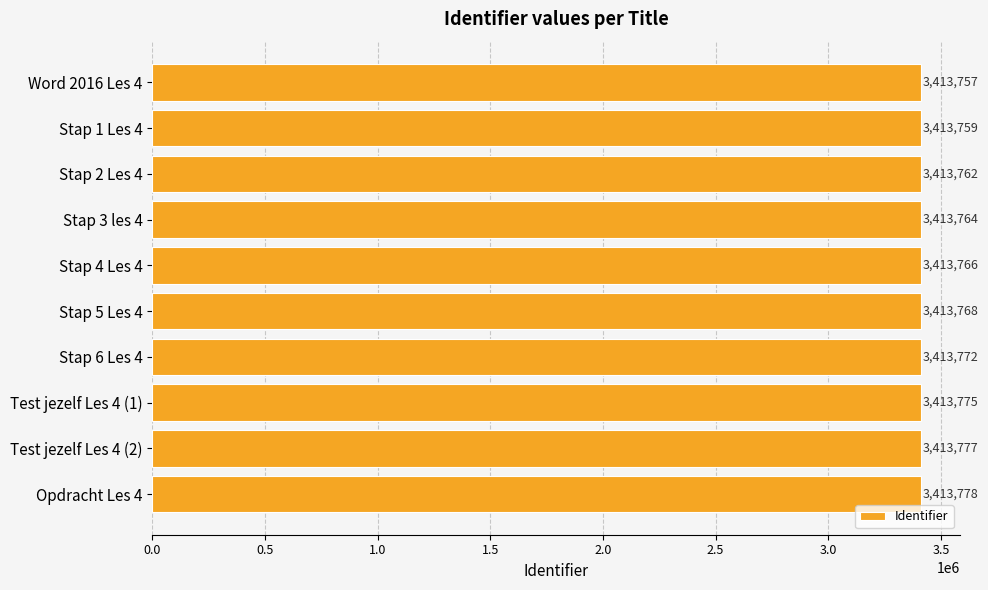

What position from the top is Opdracht Les 4?

10